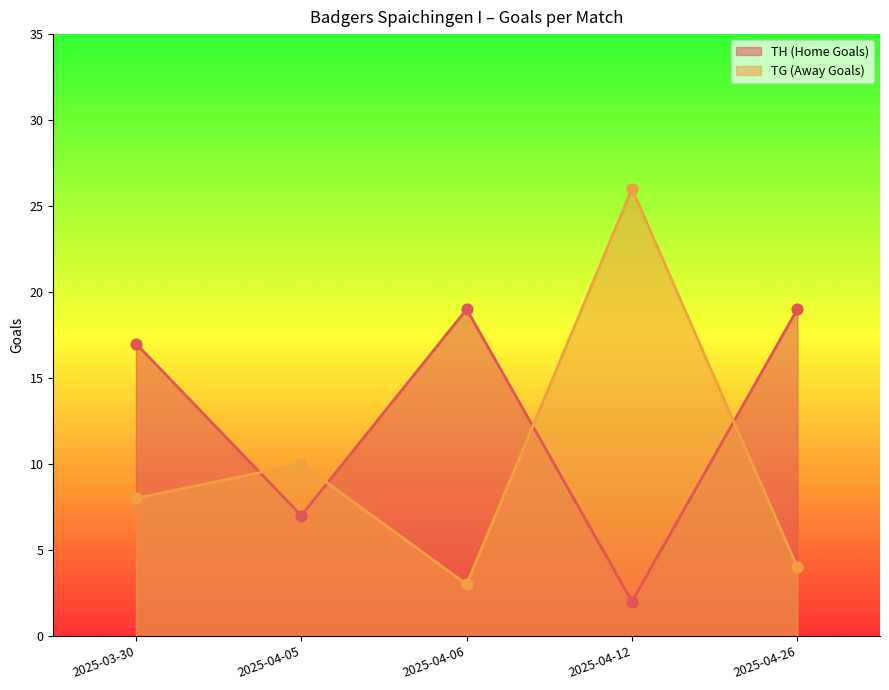

Is the value of TG (Away Goals) at 2025-03-30 greater than the value of TH (Home Goals) at 2025-04-05?

Yes